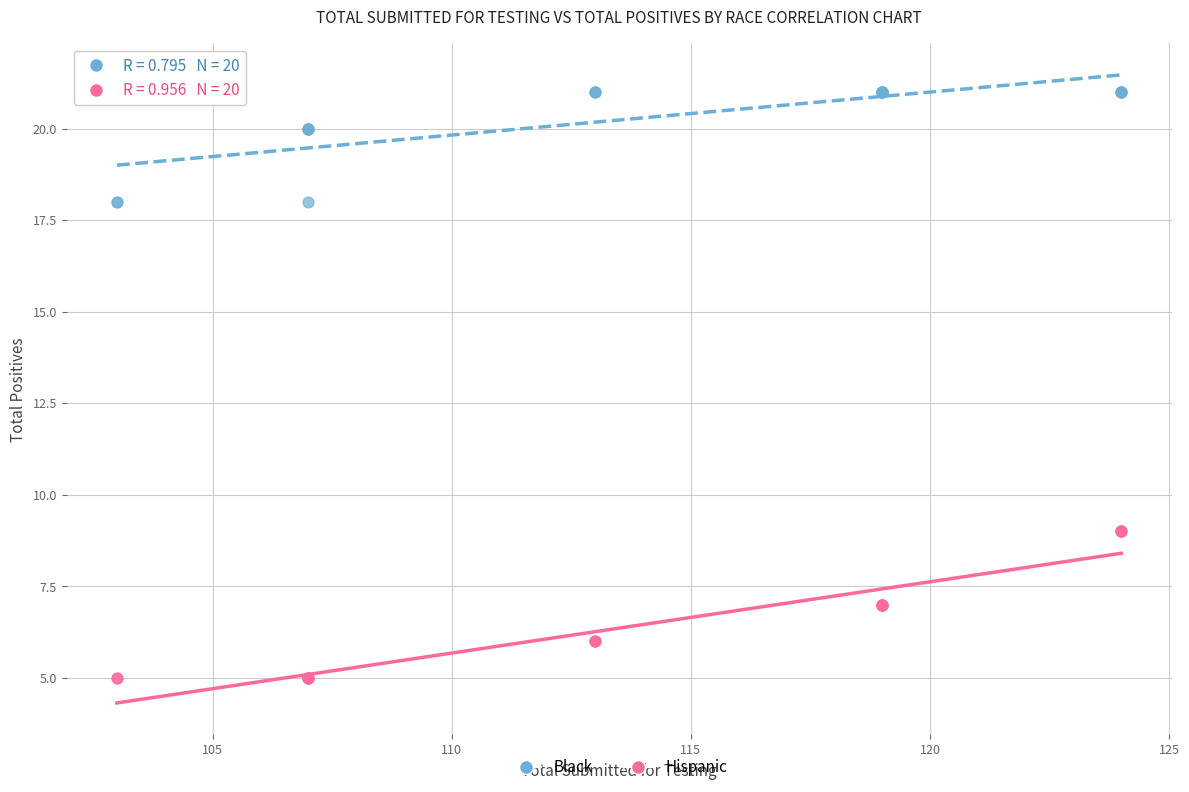

What is the X range (max minus min) for the scatter plot?

21